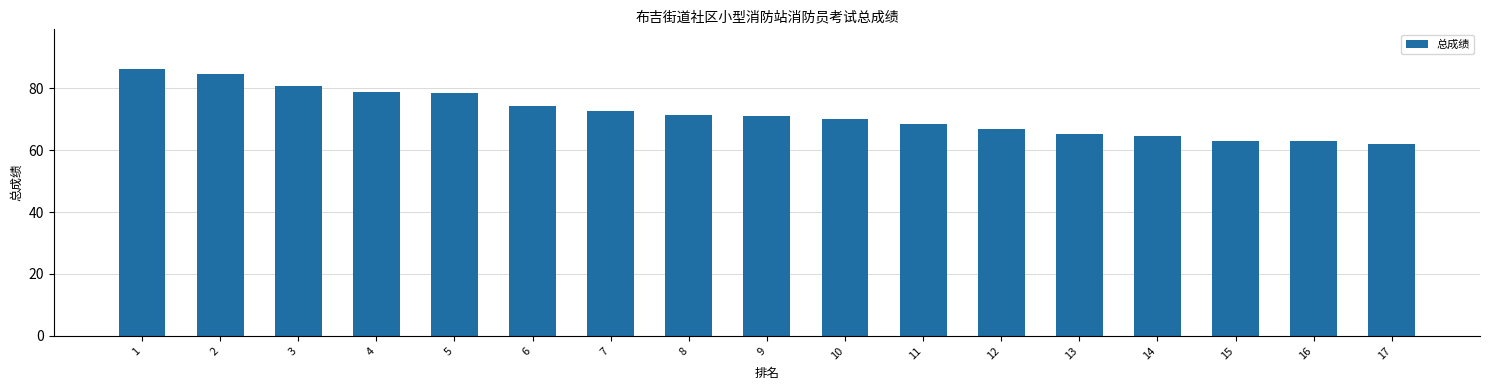

What is the difference between the maximum and minimum values?

24.0